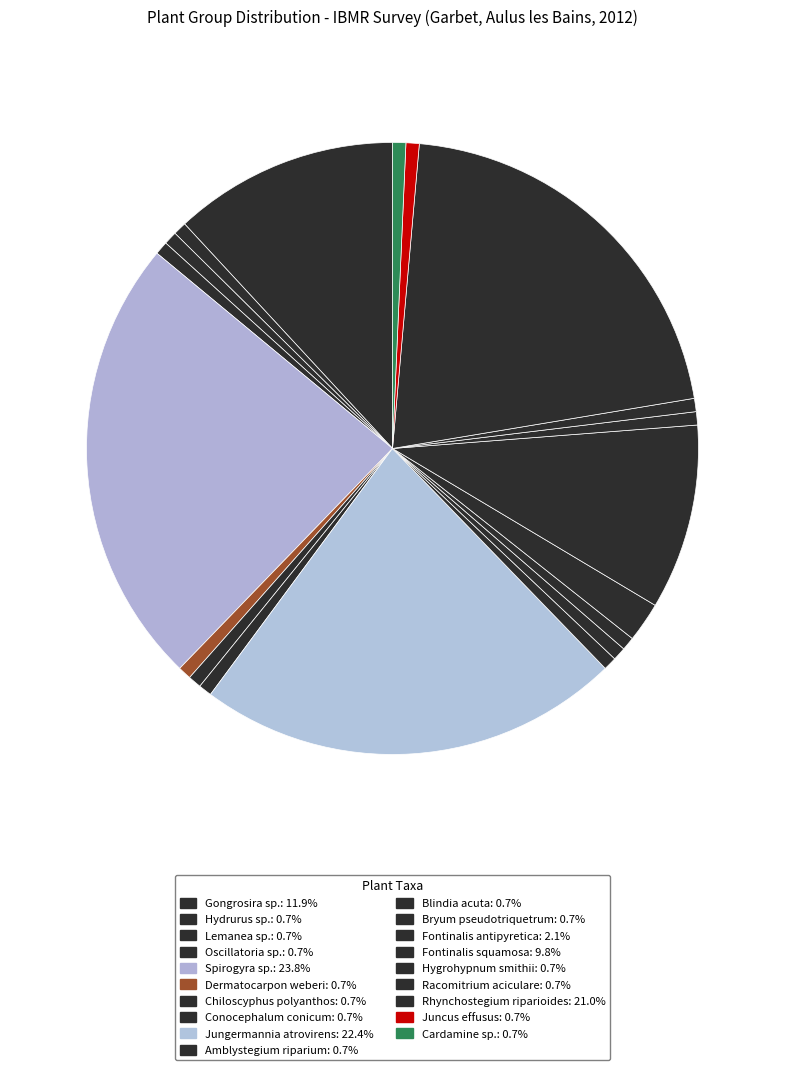

The Gongrosira sp. slice represents 12% of the pie. True or false?

True